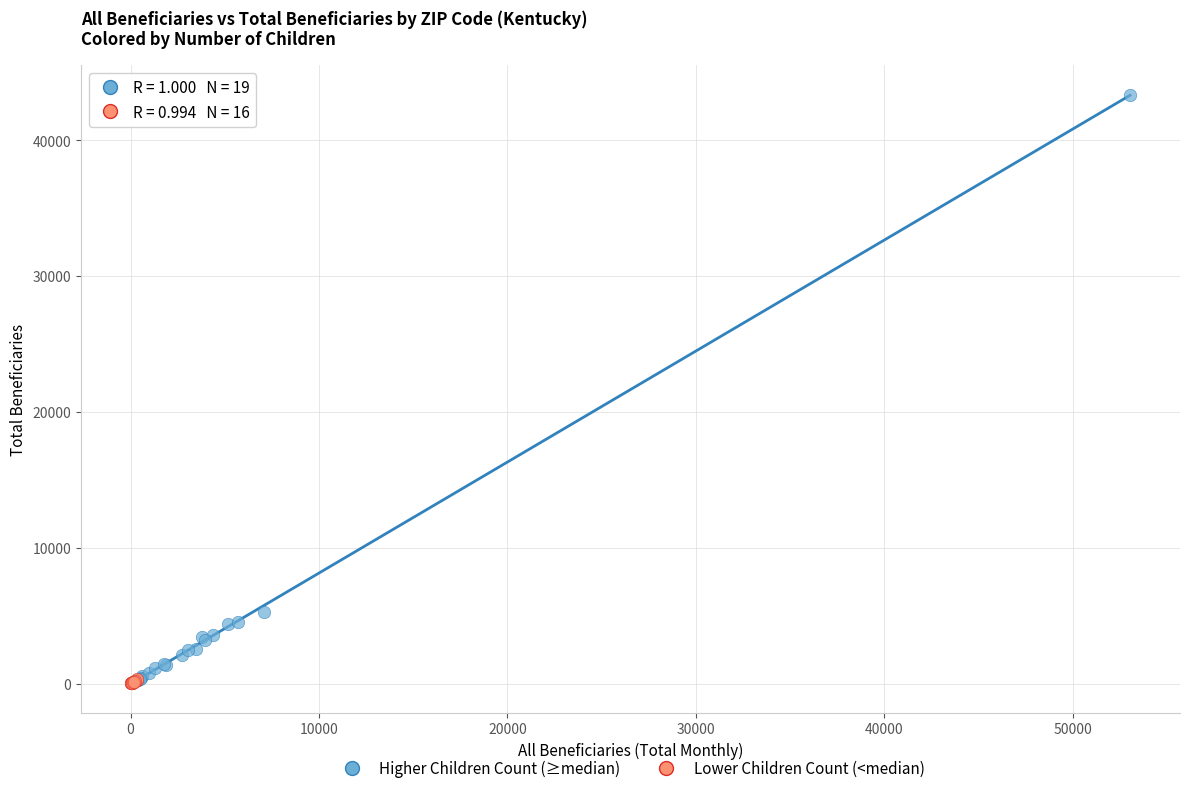

Which series contains the highest Y value?

Higher Children Count (≥median)